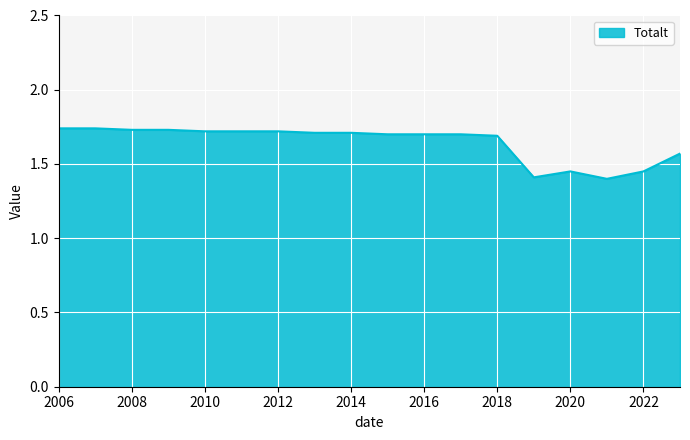

What is the difference between the maximum and minimum values?

0.3